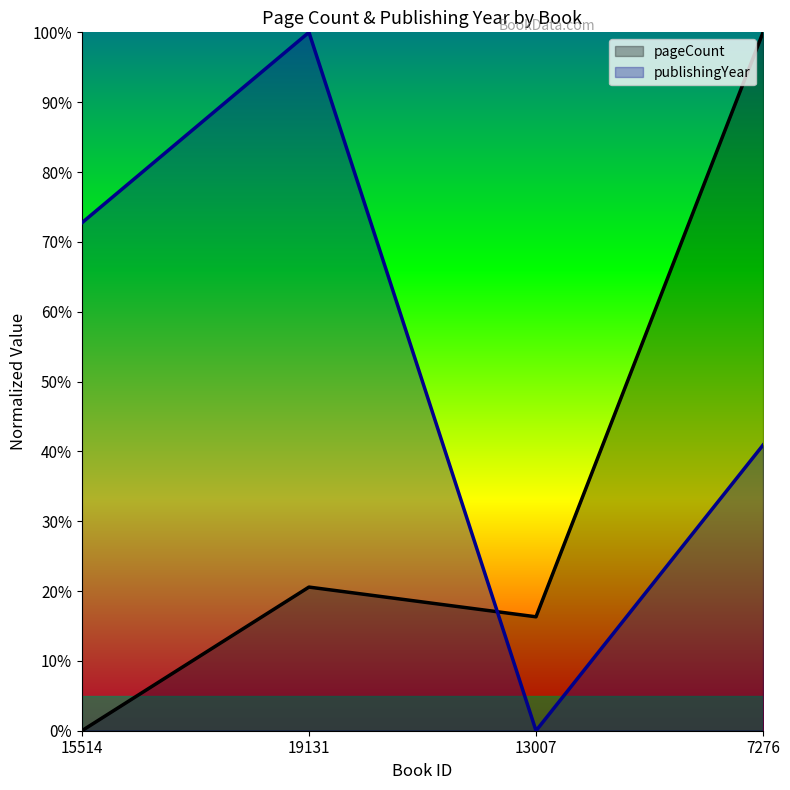

Is the value of publishingYear at 19131 greater than the value of pageCount at 13007?

Yes